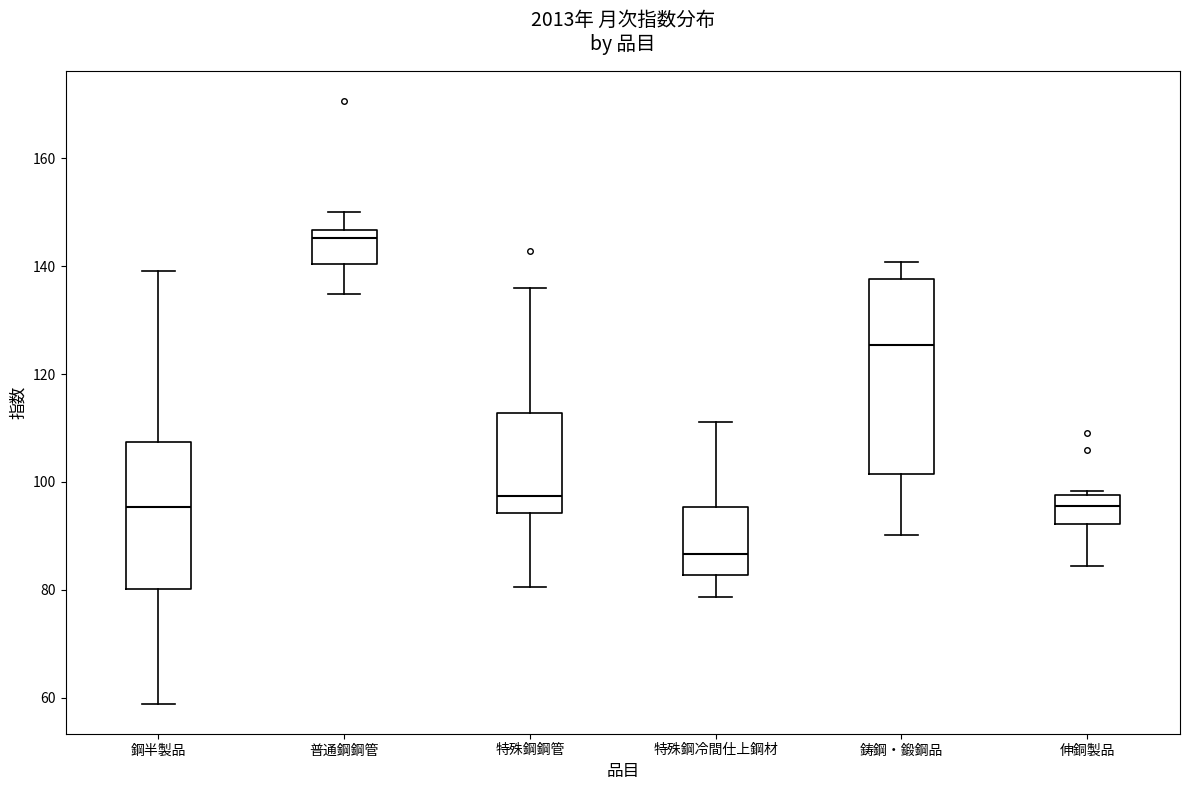

Reading left to right, transcribe this box plot: for each box, give where its median line is, the range the box spans, and where its two whiskers end, as read against the y-axis. The values are not printed on the chart, so give them approximately, as read against the axis.

鋼半製品: median 96, box 80 to 108, whiskers 58 to 140
普通鋼鋼管: median 146 (just below the box's upper edge), box 140 to 146, whiskers 134 to 150
特殊鋼鋼管: median 98, box 94 to 112, whiskers 80 to 136
特殊鋼冷間仕上鋼材: median 86, box 82 to 96, whiskers 78 to 112
鋳鋼・鍛鋼品: median 126, box 102 to 138, whiskers 90 to 140
伸銅製品: median 96, box 92 to 98, whiskers 84 to 98 (just above the box's upper edge)